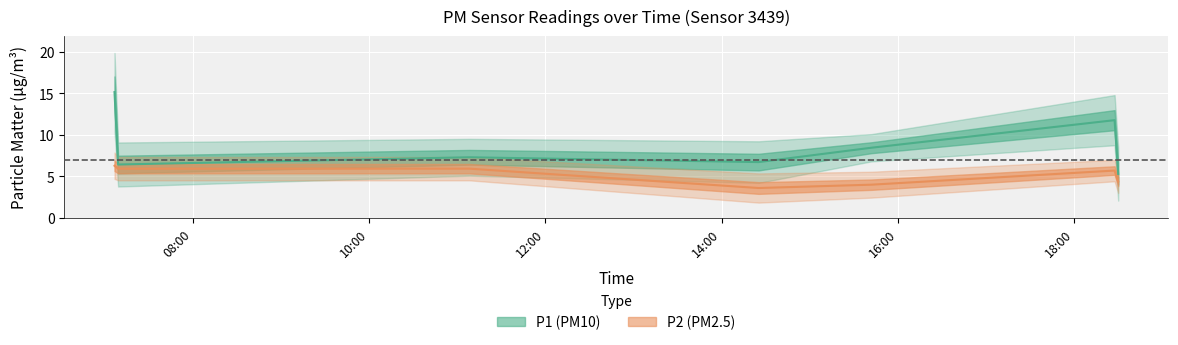

What are all the series names shown in the legend?

P1, P2